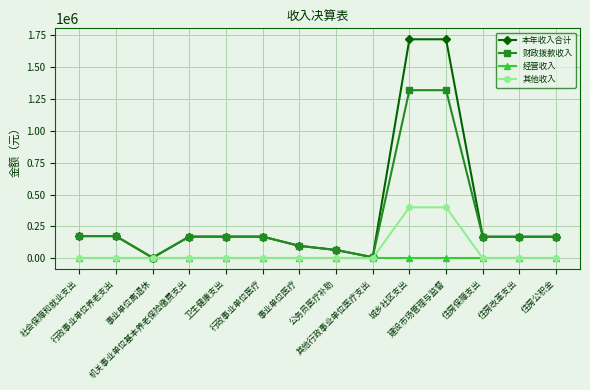

What is the maximum value for 其他收入?

400000.0